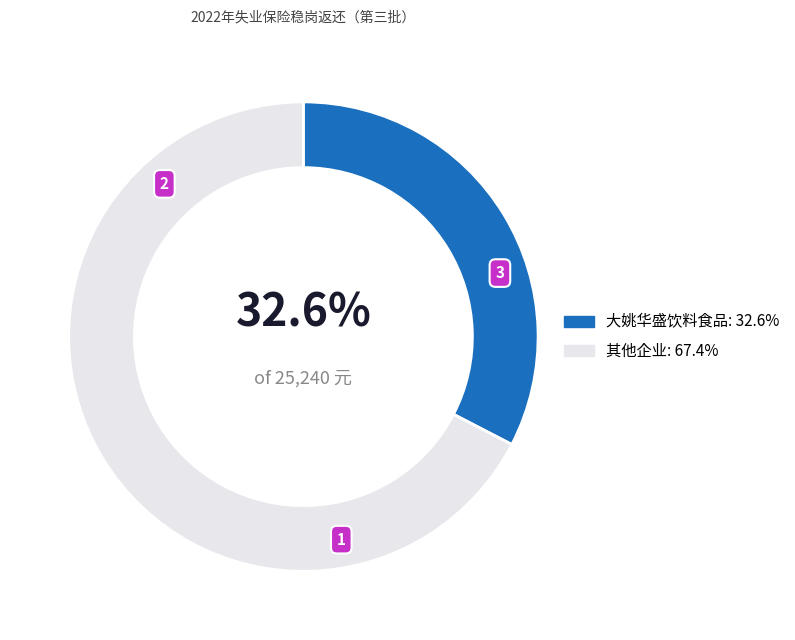

Is there any slice that represents more than half of the pie?

Yes